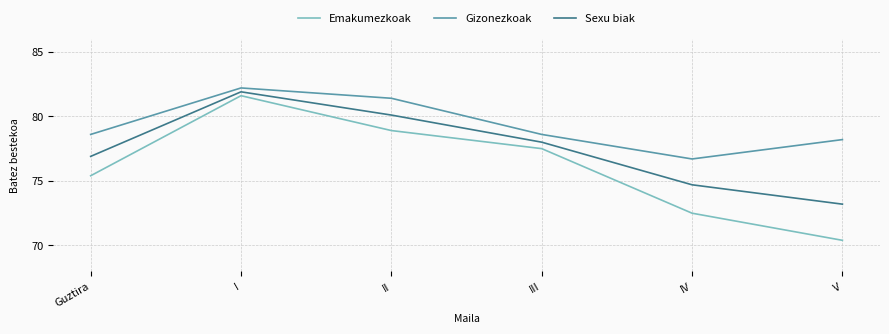

List the series in order of their overall mean, lowest first.

Emakumezkoak, Sexu biak, Gizonezkoak